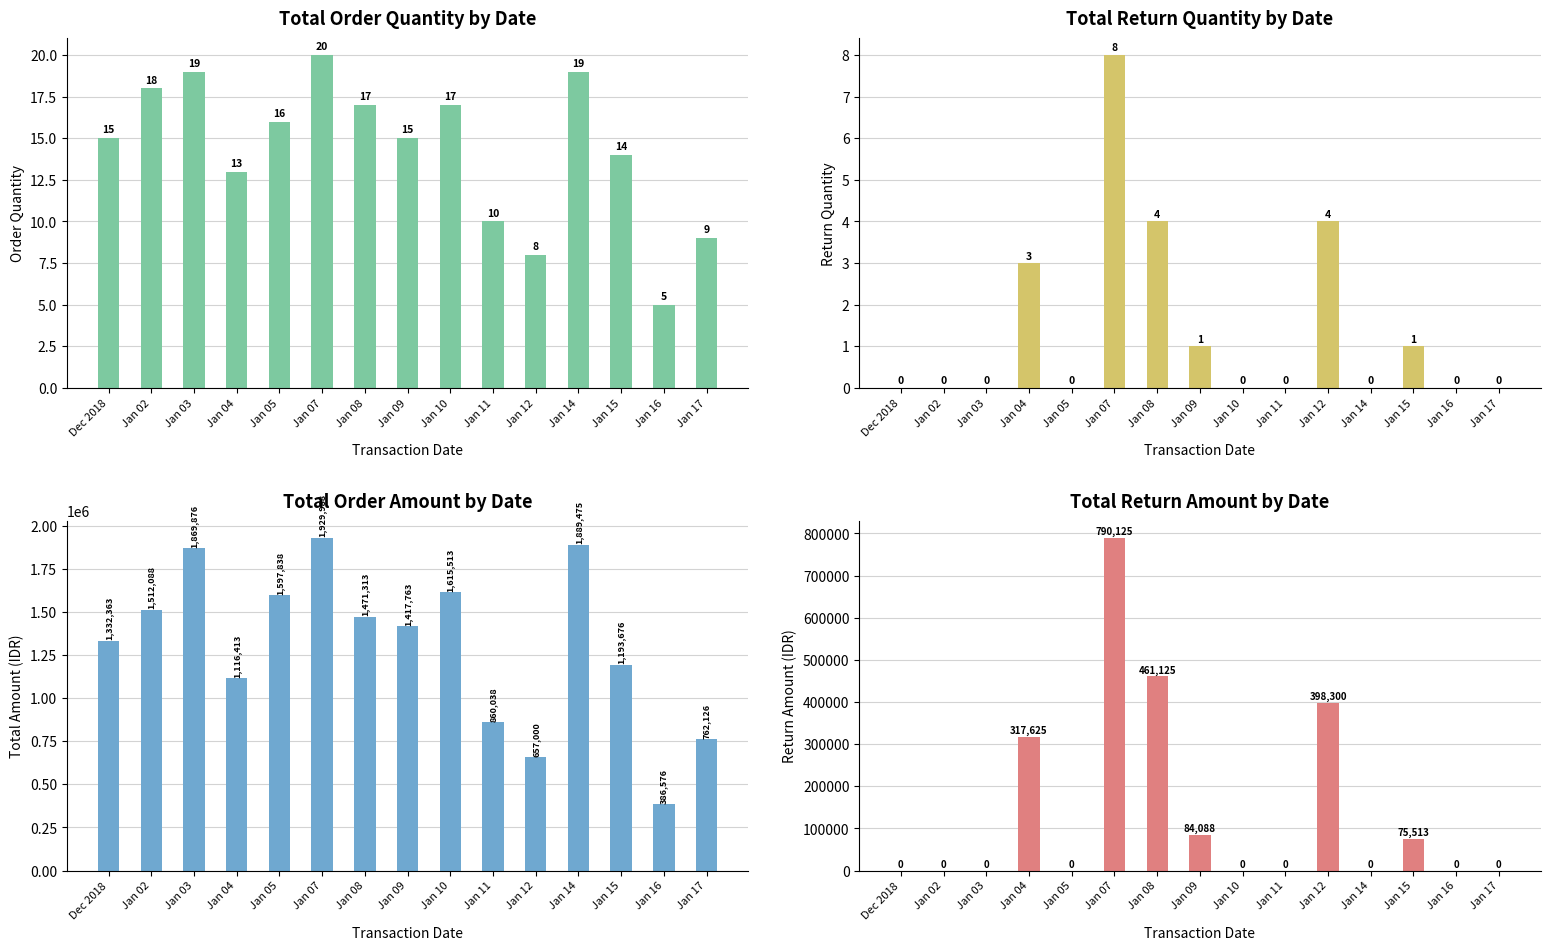

What is the difference between the Total Order QTY values at Jan 05 and Jan 17?

7